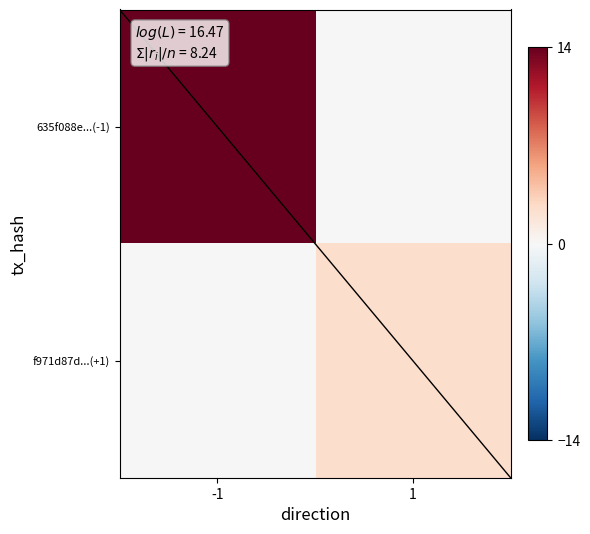

At which category does the chart reach its peak across all series?

-1